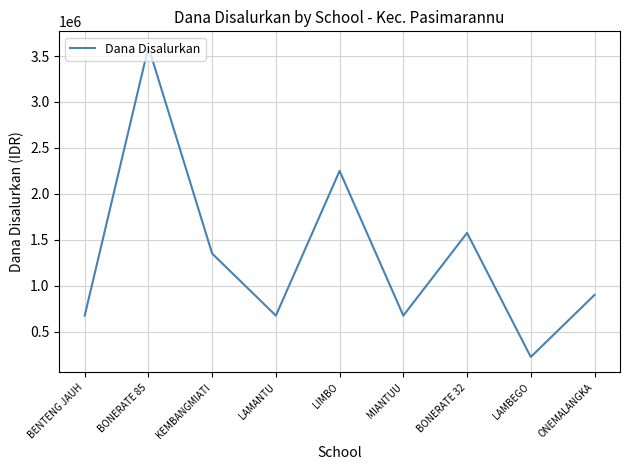

What is the change in value from LIMBO to BONERATE 32?

-675000